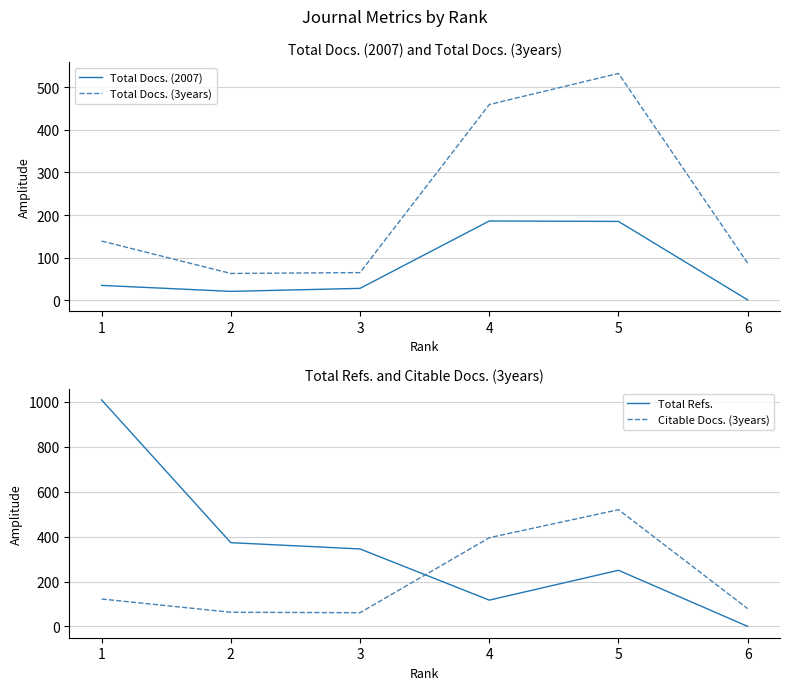

True or false: Total Refs. has more than 2 points higher than both neighbors.

False